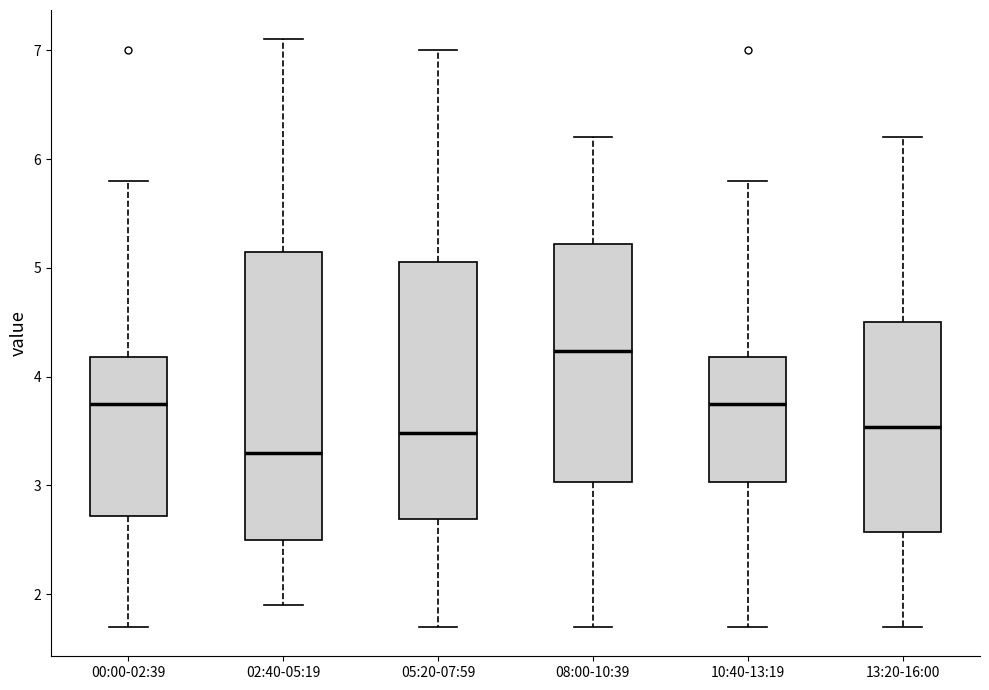

Which box is the tallest, from its lower edge to its upper edge?

02:40-05:19